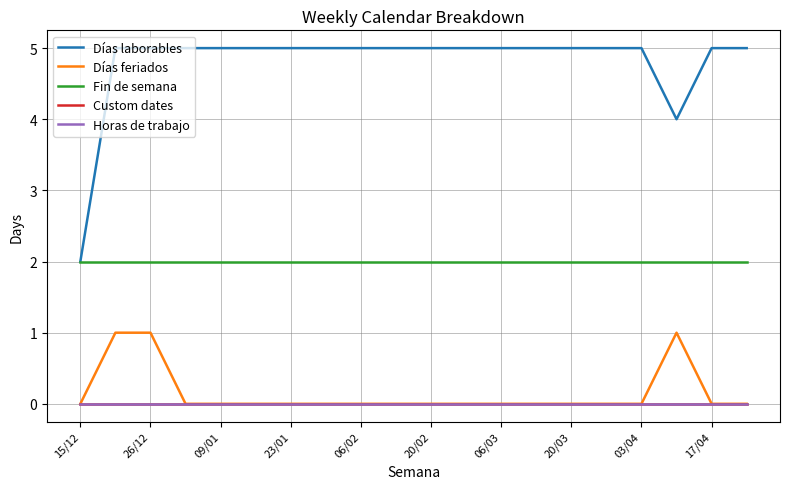

How many interior local valleys does the Días laborables series have?

1